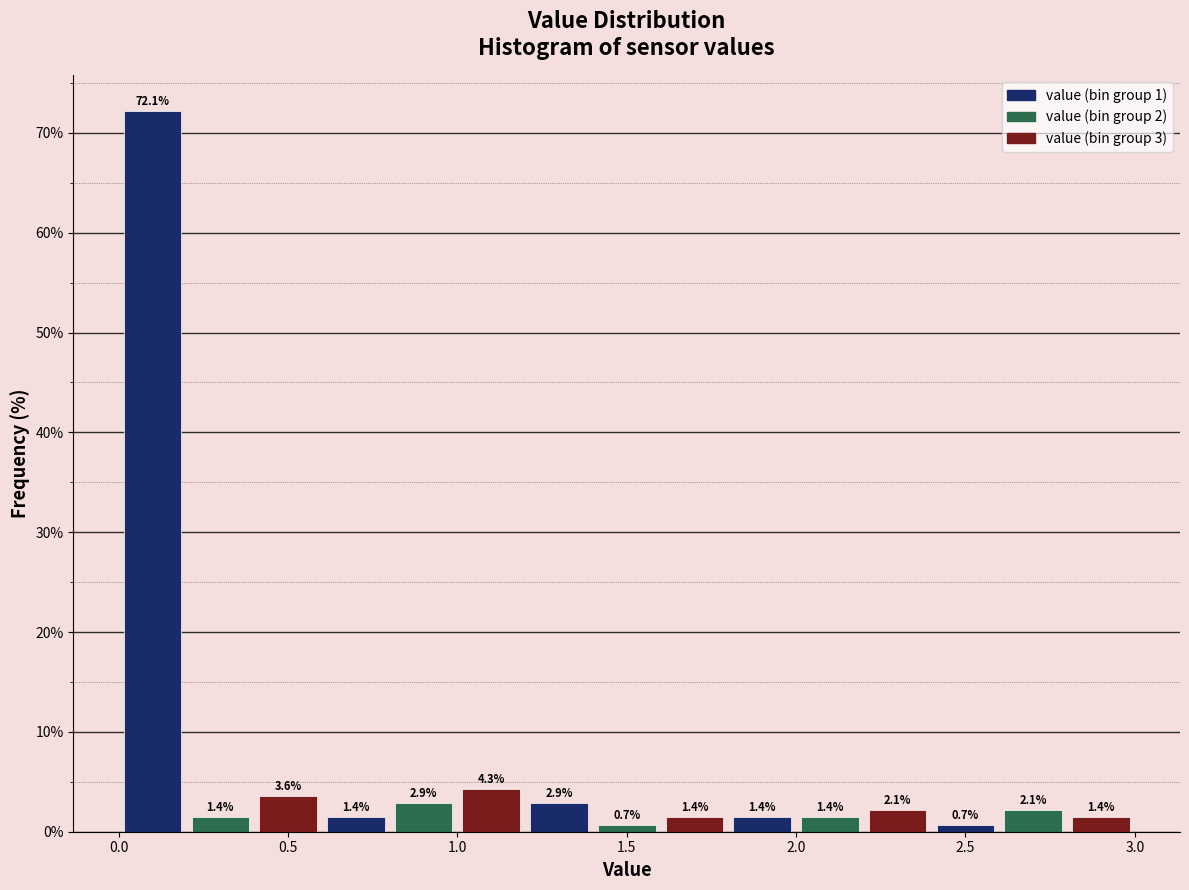

Reading left to right, transcribe this chart: for each bar, give the range it covers on the x-axis and its height.

0.0 to 0.2: 72.1
0.2 to 0.4: 1.4
0.4 to 0.6: 3.6
0.6 to 0.8: 1.4
0.8 to 1.0: 2.9
1.0 to 1.2: 4.3
1.2 to 1.4: 2.9
1.4 to 1.6: 0.7
1.6 to 1.8: 1.4
1.8 to 2.0: 1.4
2.0 to 2.2: 1.4
2.2 to 2.4: 2.1
2.4 to 2.6: 0.7
2.6 to 2.8: 2.1
2.8 to 3.0: 1.4